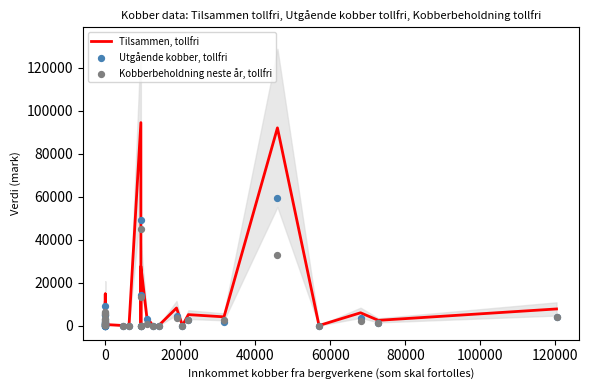

Which series reaches the minimum Y coordinate?

Tilsammen, tollfri